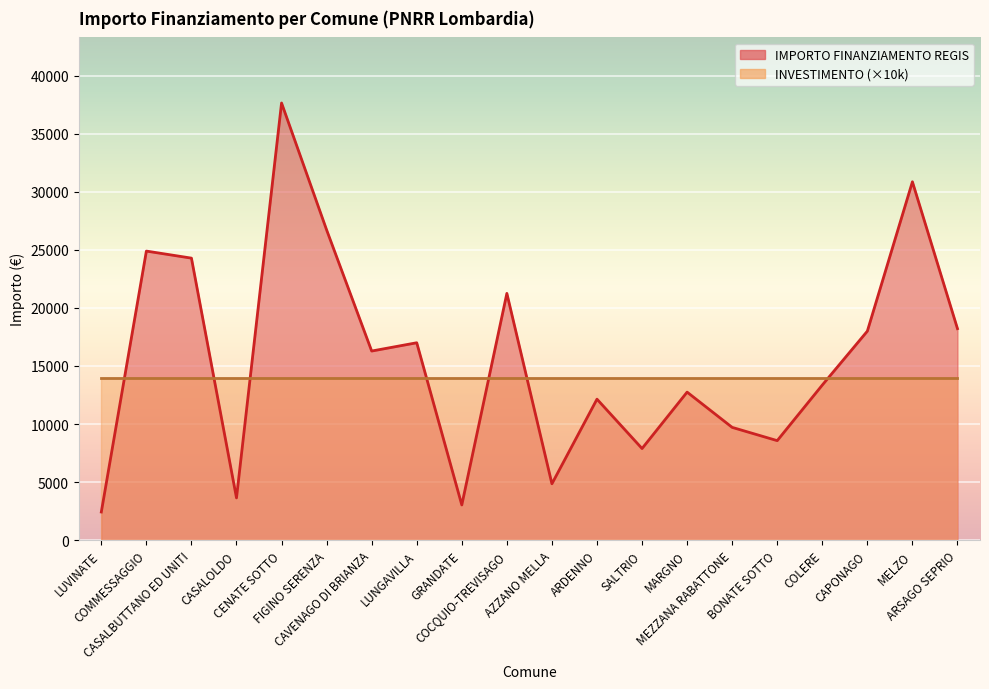

What is the average value?

15673